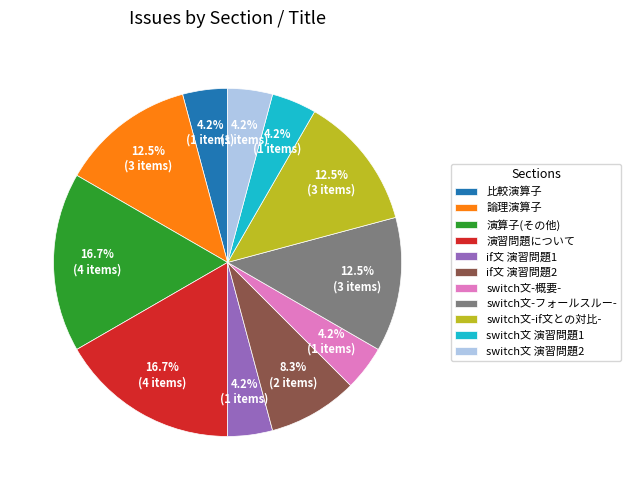

What percentage is the switch文 演習問題1 slice, to the nearest percent?

4%